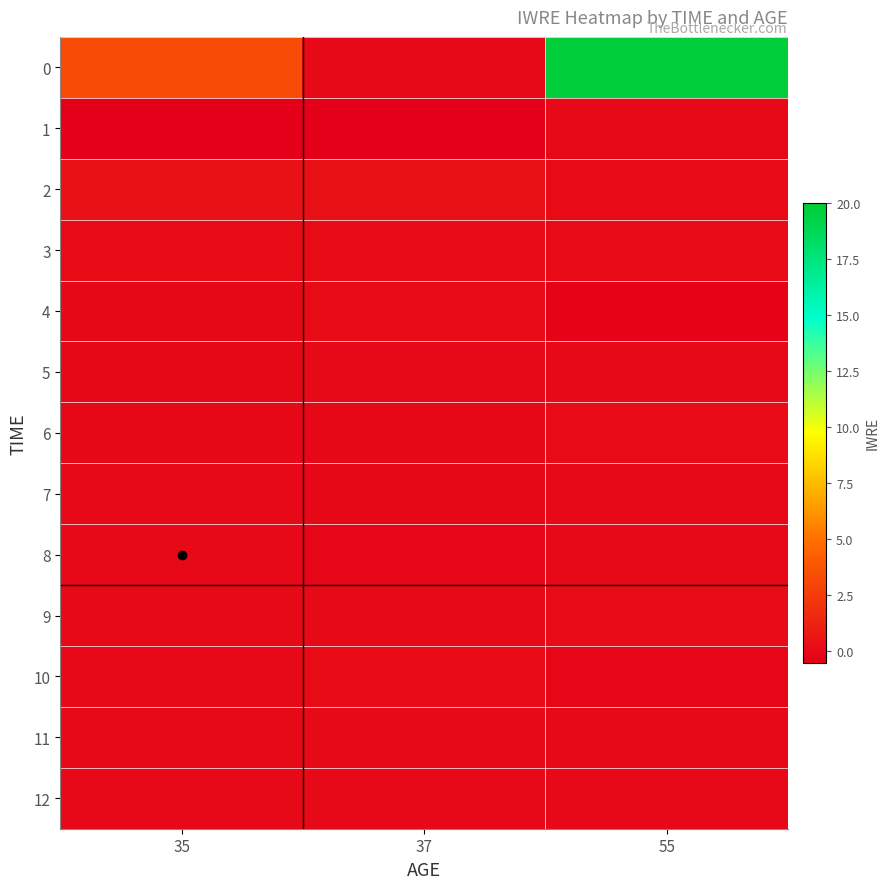

At 55, list the series in order from smallest to largest.

4, 10, 5, 8, 11, 12, 7, 1, 3, 6, 2, 9, 0